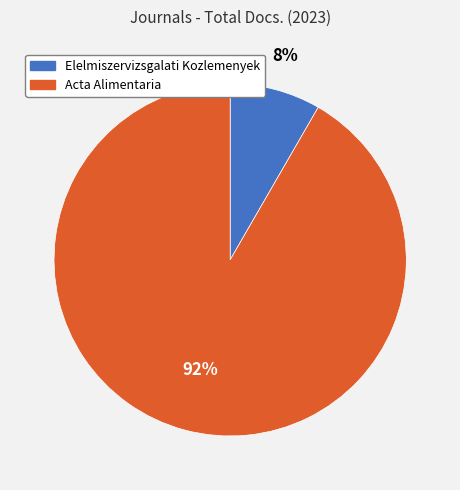

The Acta Alimentaria slice represents 92% of the pie. True or false?

True